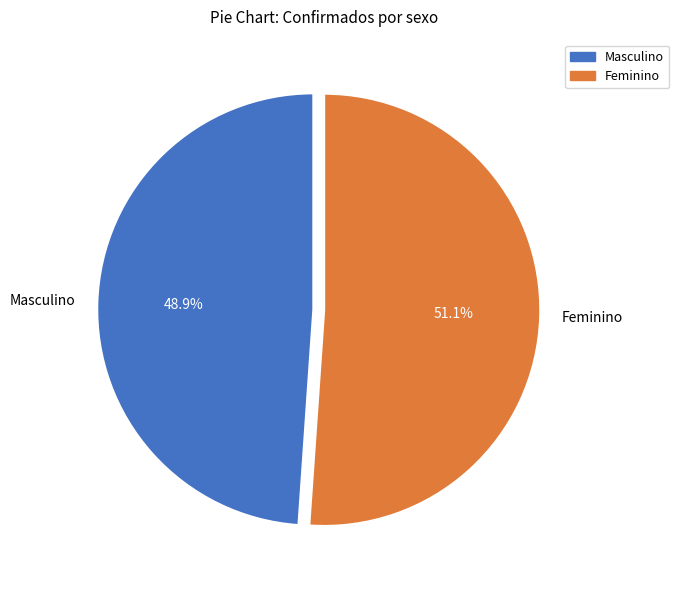

Is Feminino the majority of the pie?

Yes